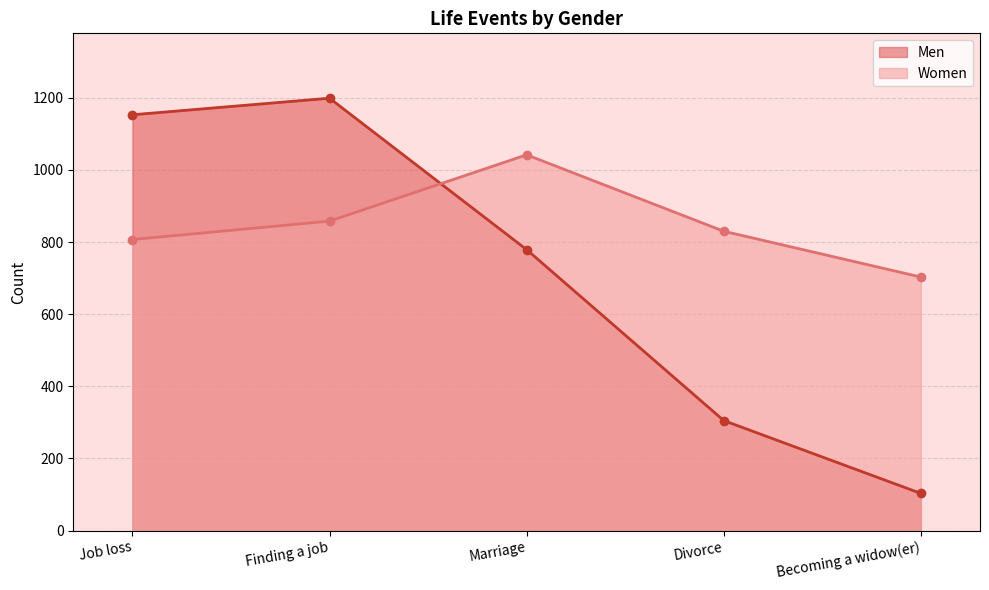

What is the minimum value shown in the chart?

103